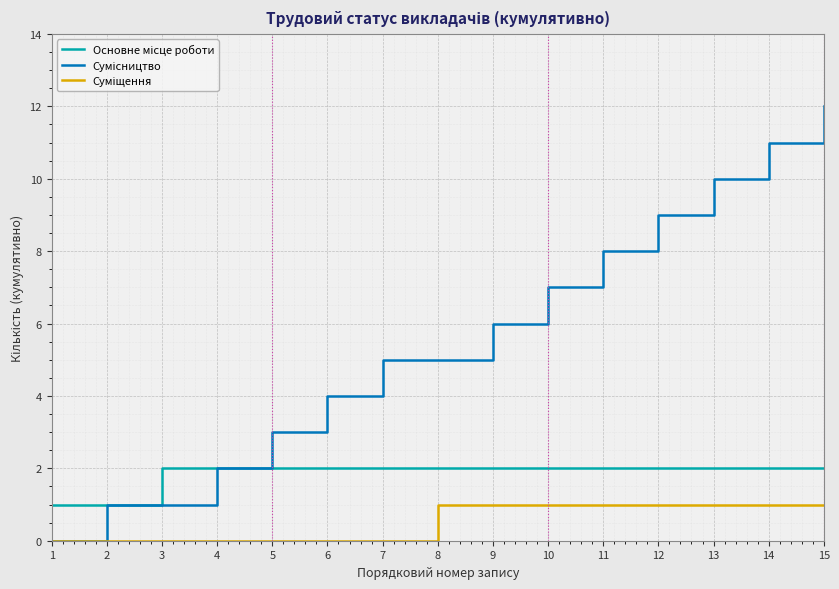

What is the greatest value displayed?

12